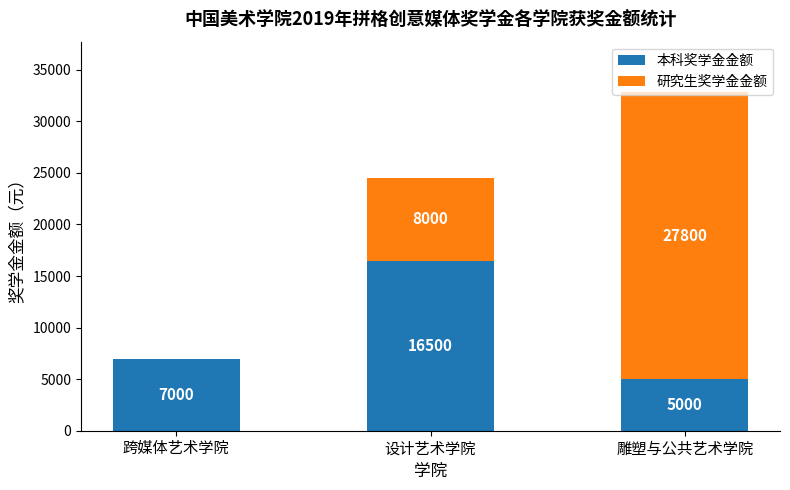

What is the sum of all 本科奖学金金额 values?

28500